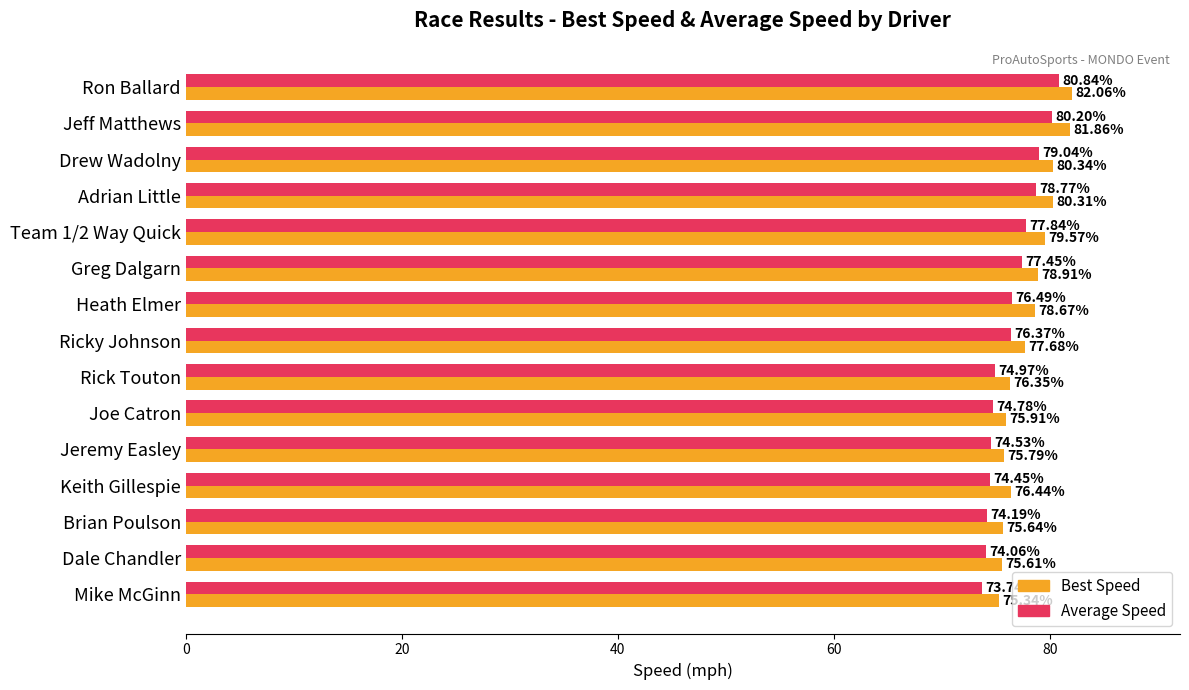

At how many categories does at least one series exceed 81?

2